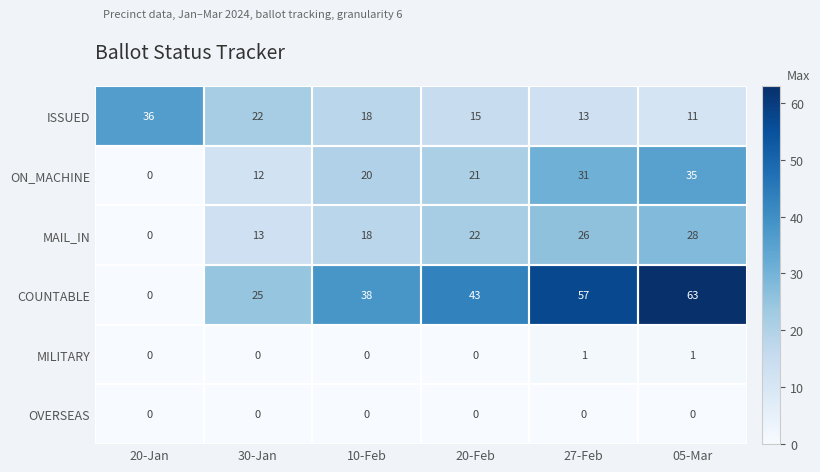

The ON_MACHINE series shows 10 at 10-Feb. True or false?

False